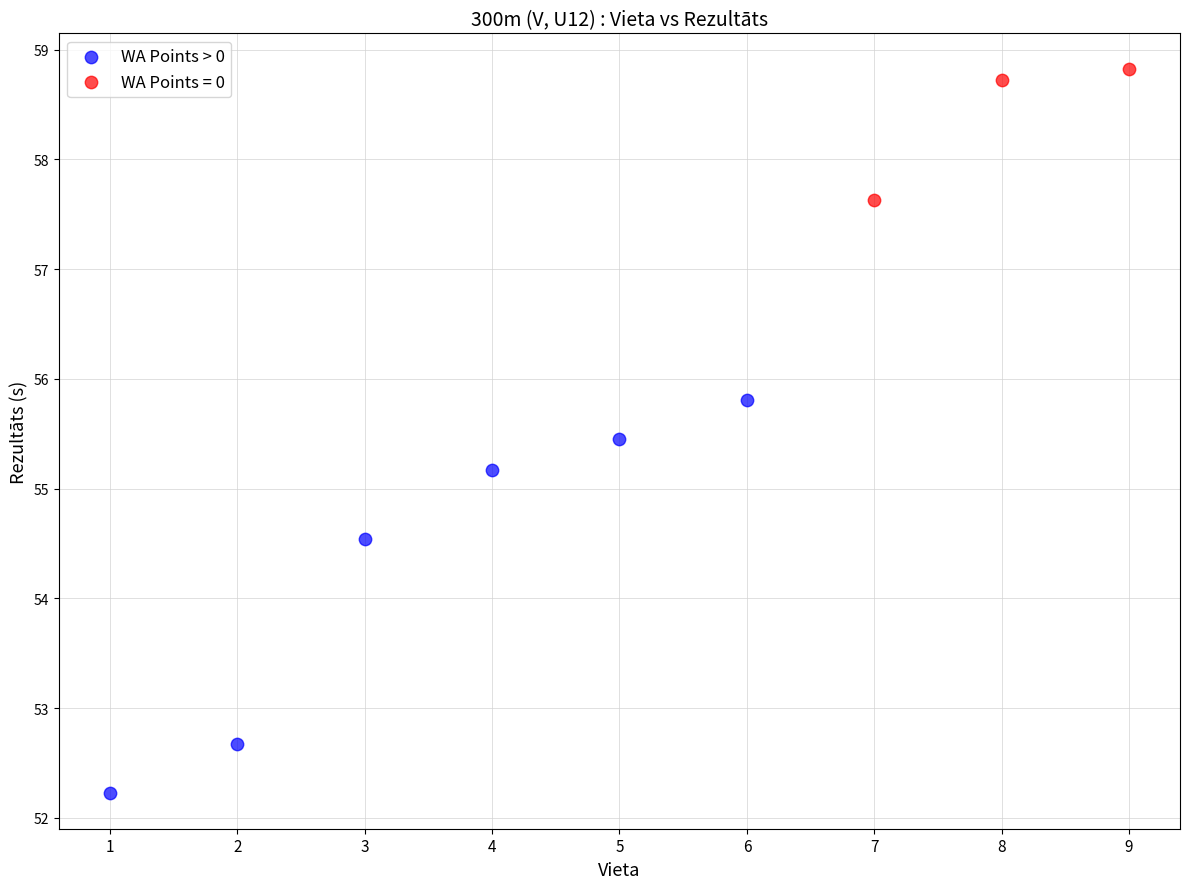

Which series has the largest Y range (max minus min)?

WA Points > 0